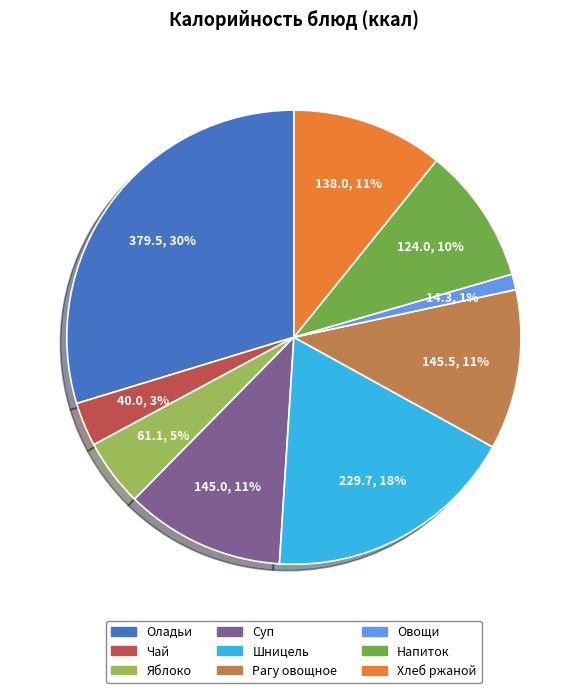

Does any single category account for the majority?

No